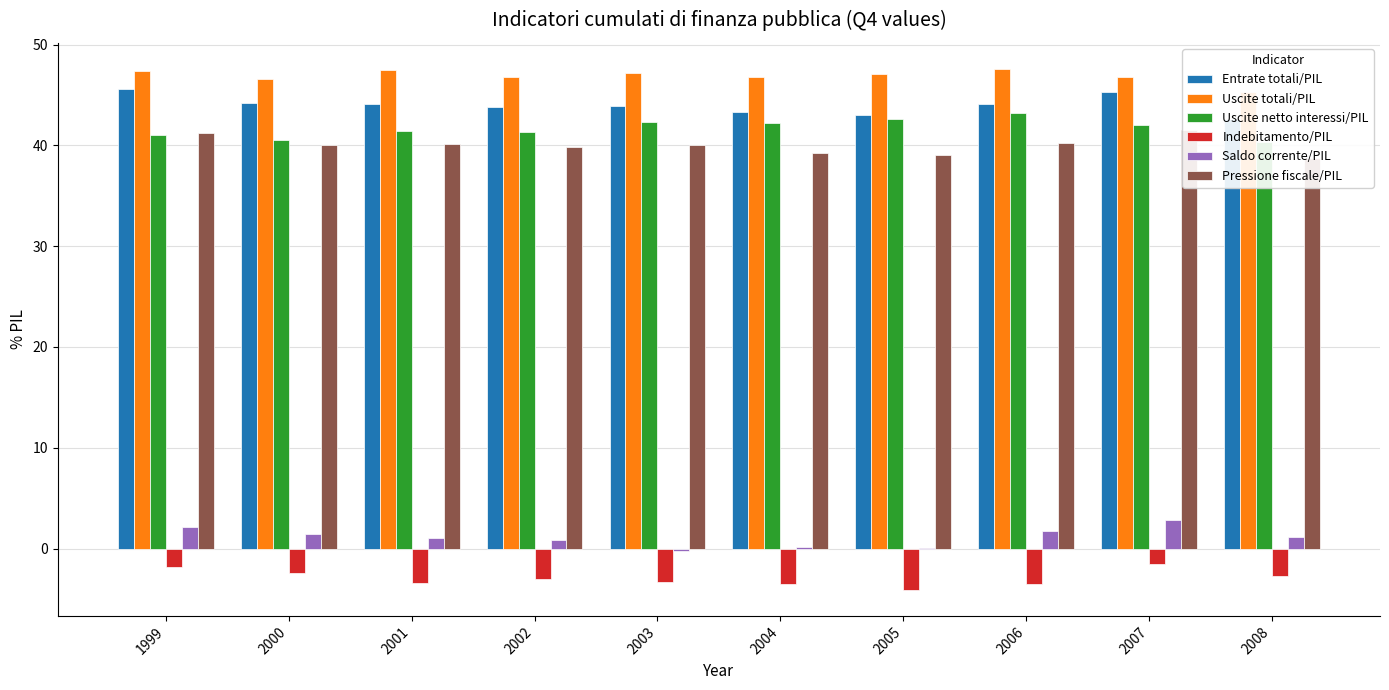

Does the chart contain stacked bars?

No